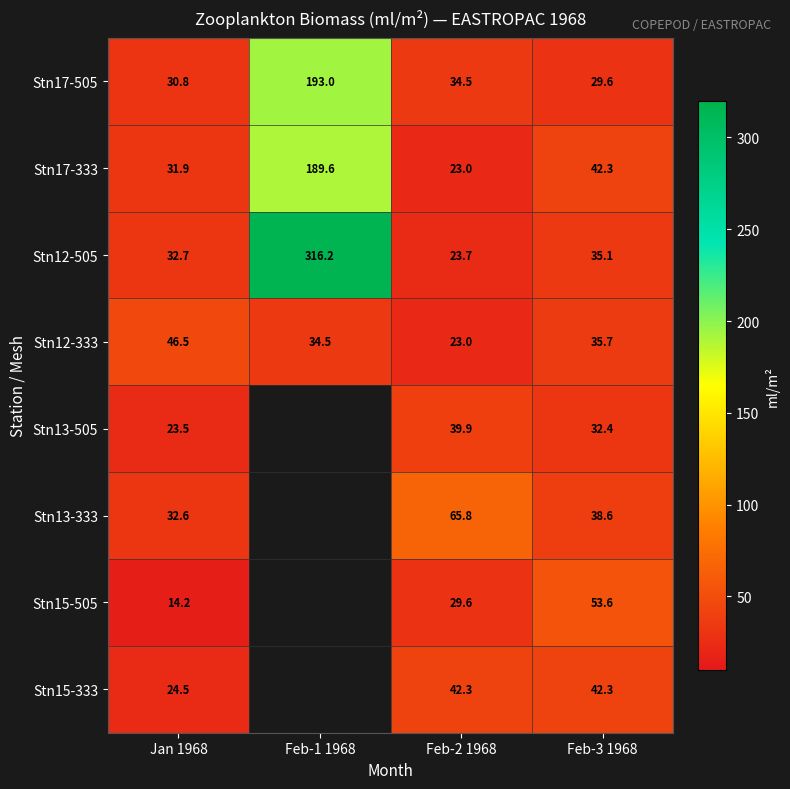

Where is Stn12-505 nearest to the value 169?

Feb-3 1968